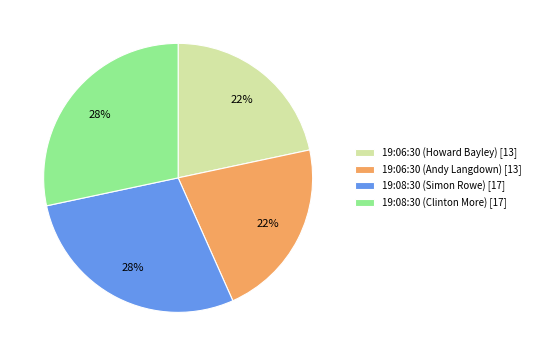

The 19:06:30 (Howard Bayley) slice represents 22% of the pie. True or false?

True